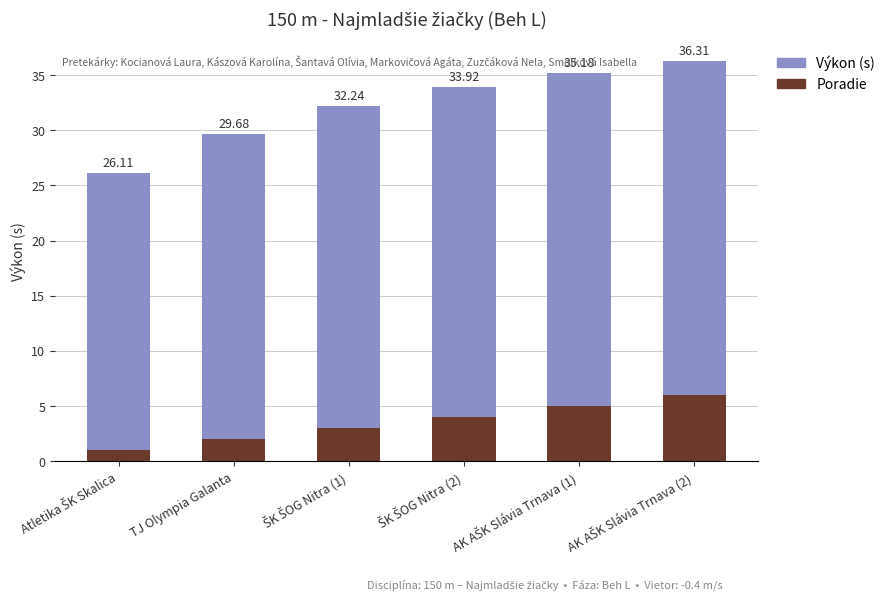

Are the bars horizontal?

No